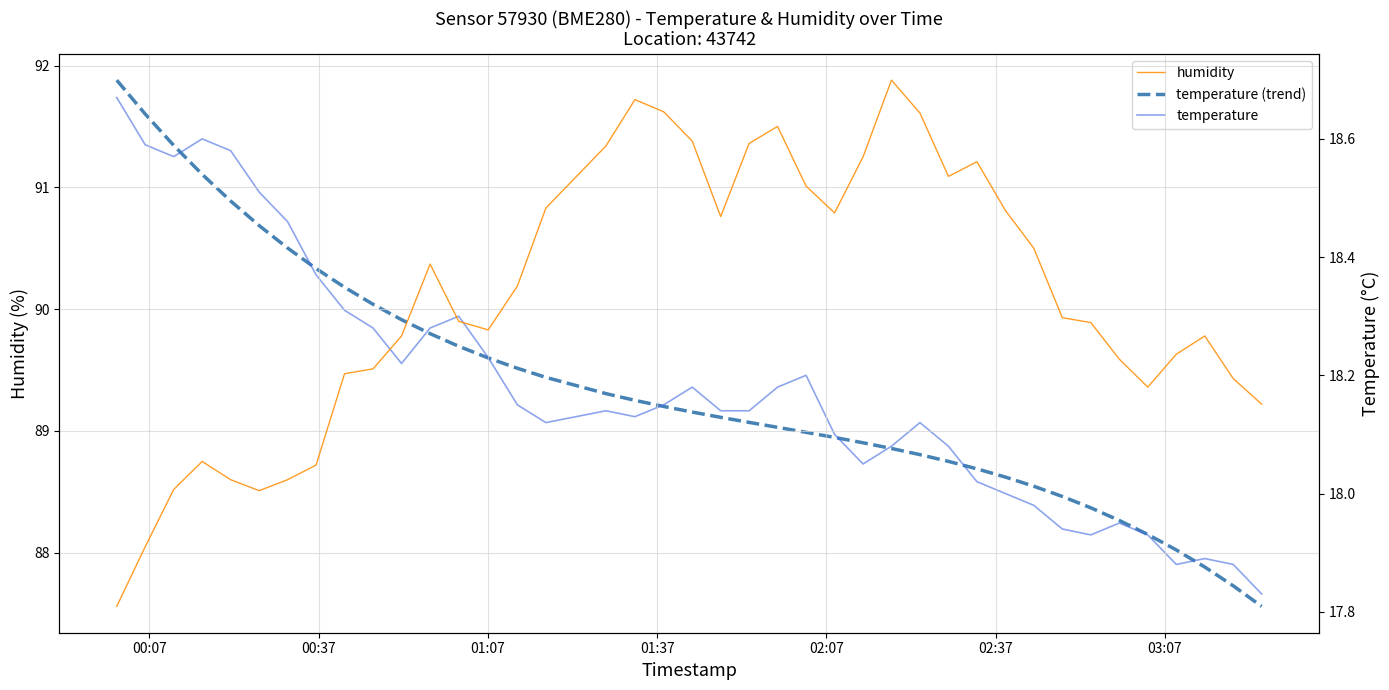

True or false: temperature (trend) and humidity intersect in this chart.

False